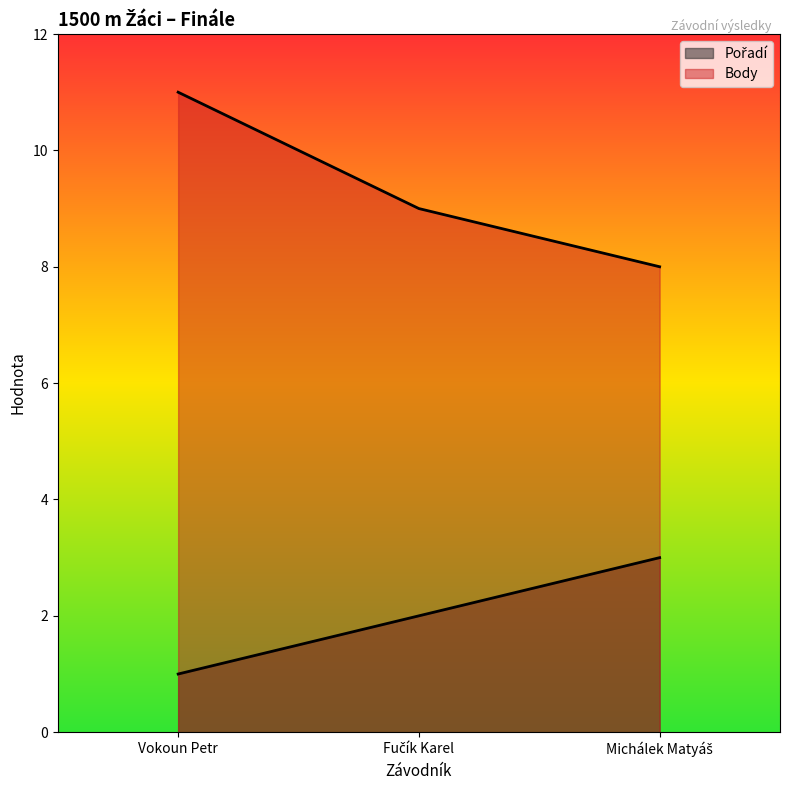

Which series changed the most between Vokoun Petr and Fučík Karel?

Body